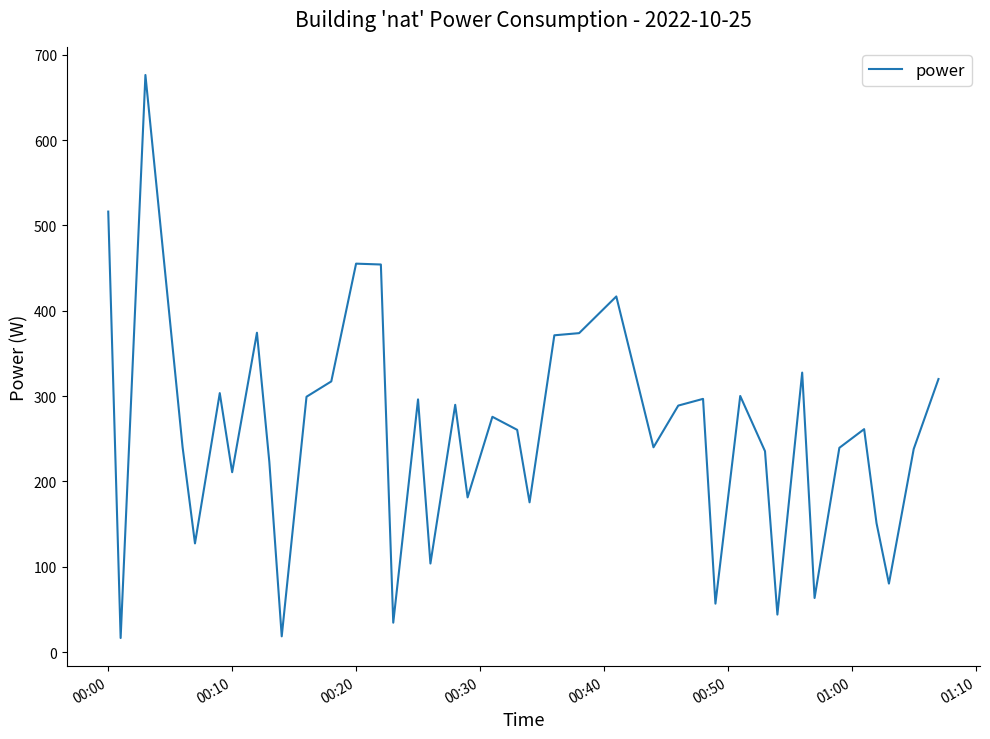

Is this an area chart (filled region under the line)?

No